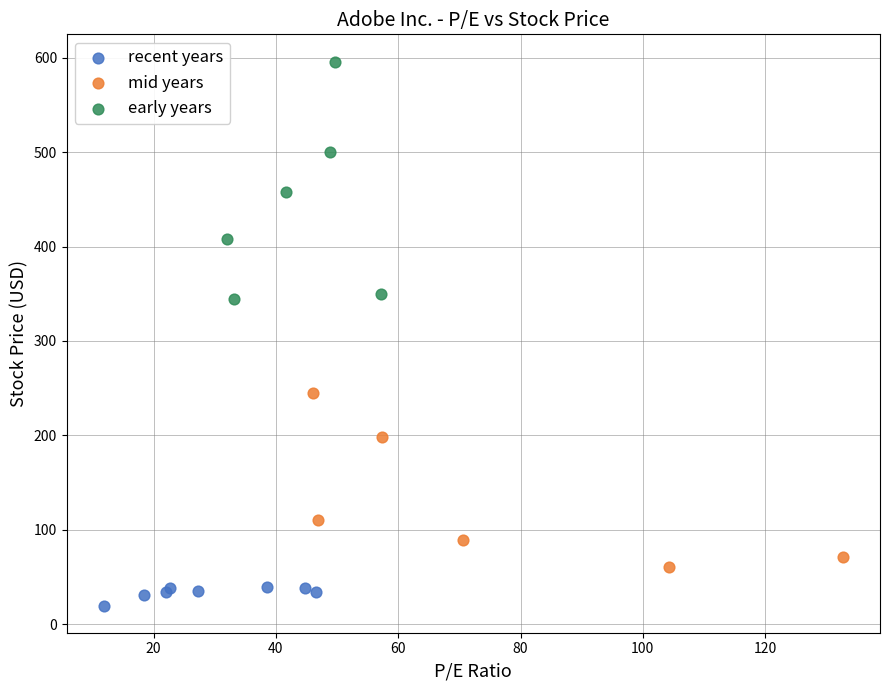

Which series has the widest spread of Y values?

early years